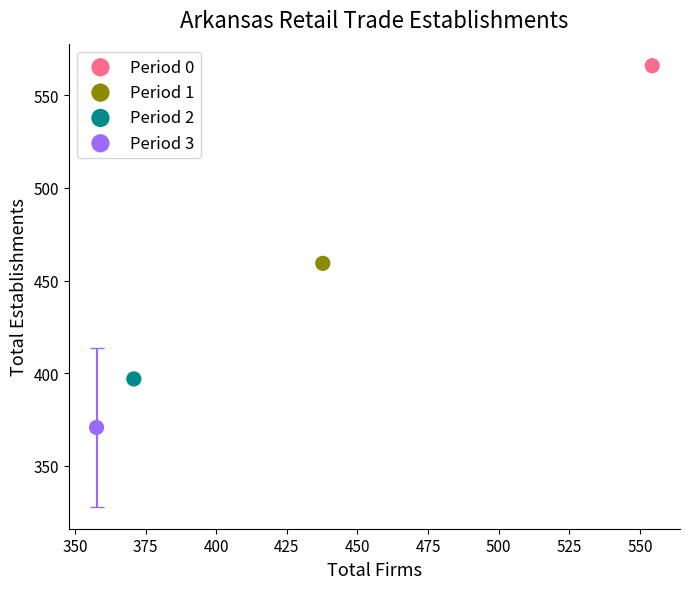

What are all the series names shown in the legend?

Period 0, Period 1, Period 2, Period 3